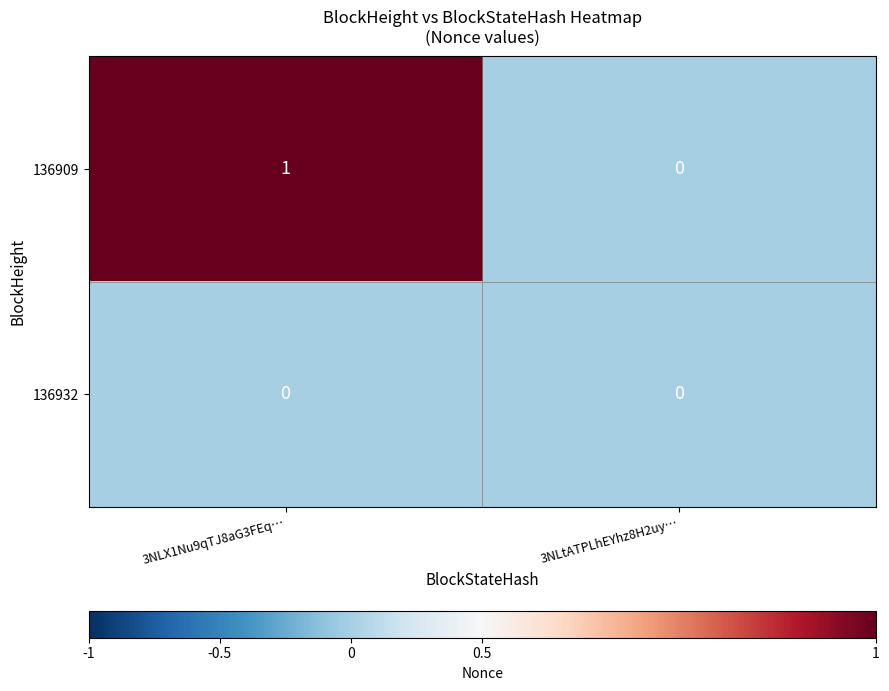

Which series has the widest spread of values?

136909